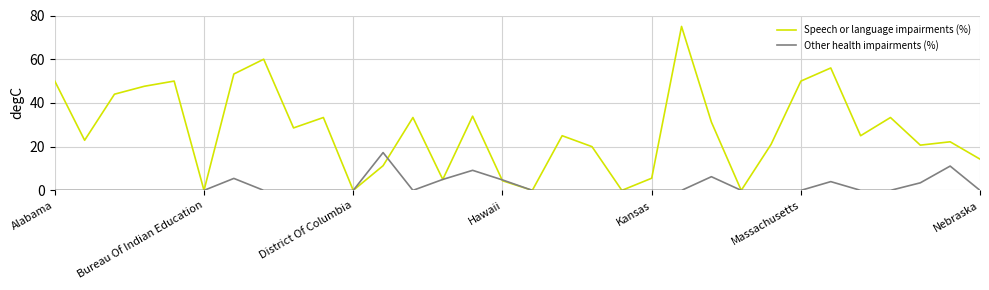

True or false: Other health impairments (%) and Speech or language impairments (%) intersect in this chart.

True